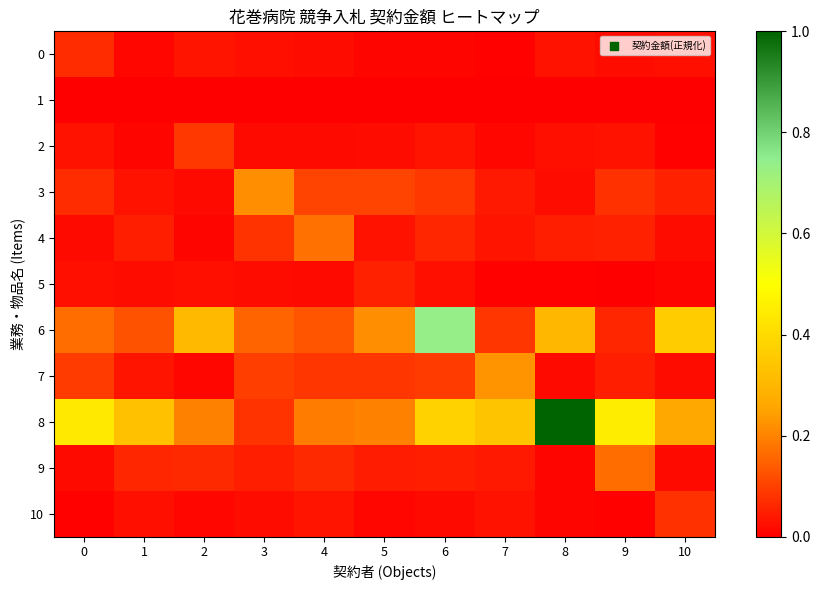

What is the greatest value displayed?

1.0